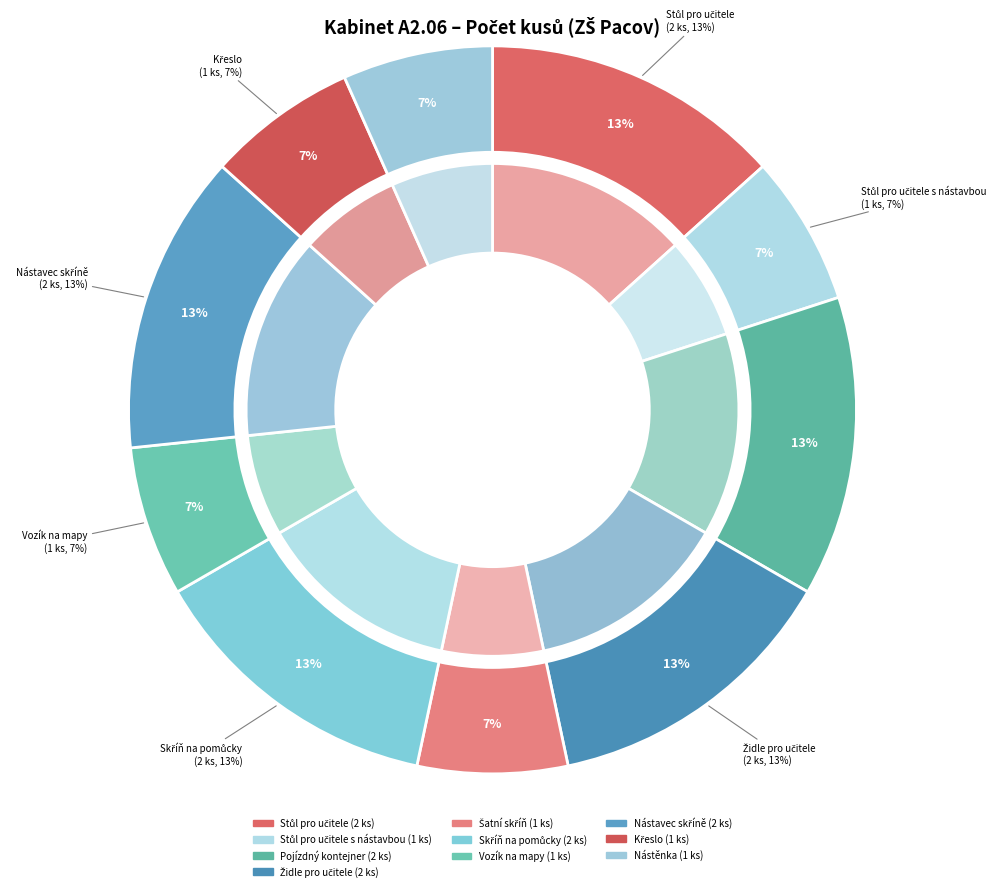

Which category has the smallest portion of the pie?

Stůl pro učitele s nástavbou